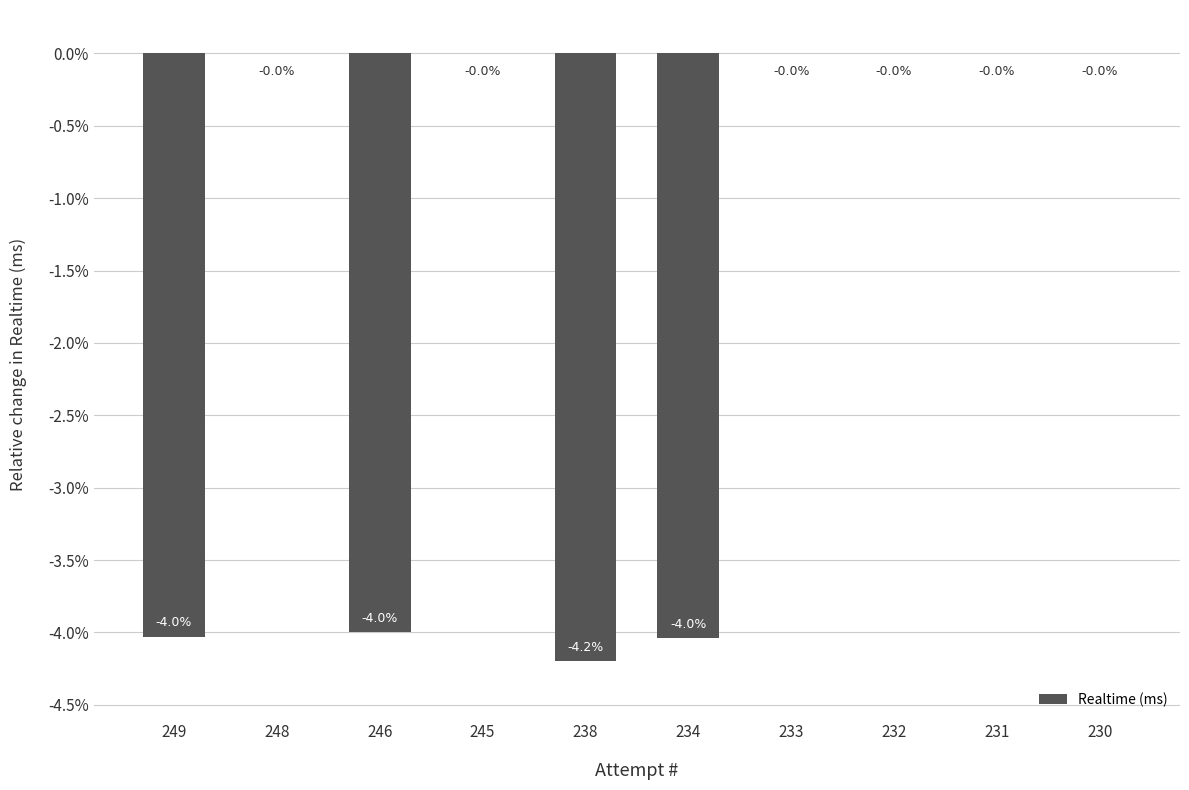

Reading left to right, extract all data points from this chart.

-4.0	0.0	-4.0	0.0	-4.2	-4.0	0.0	0.0	0.0	0.0